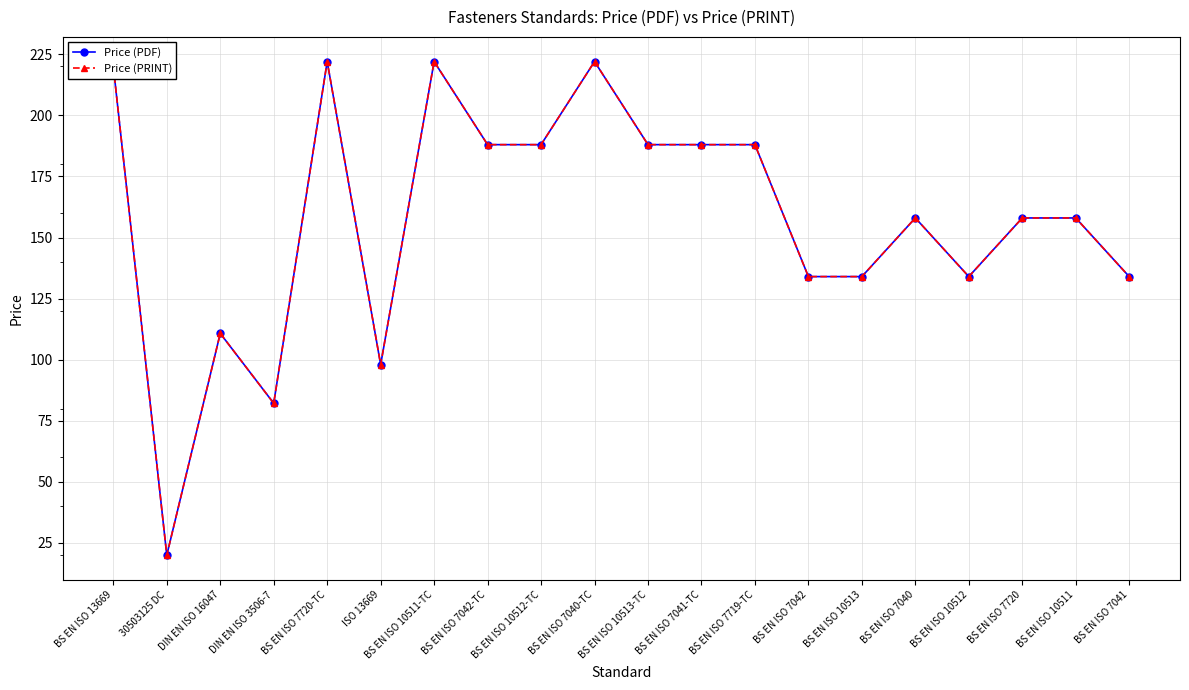

Is this an area chart (filled region under the line)?

No